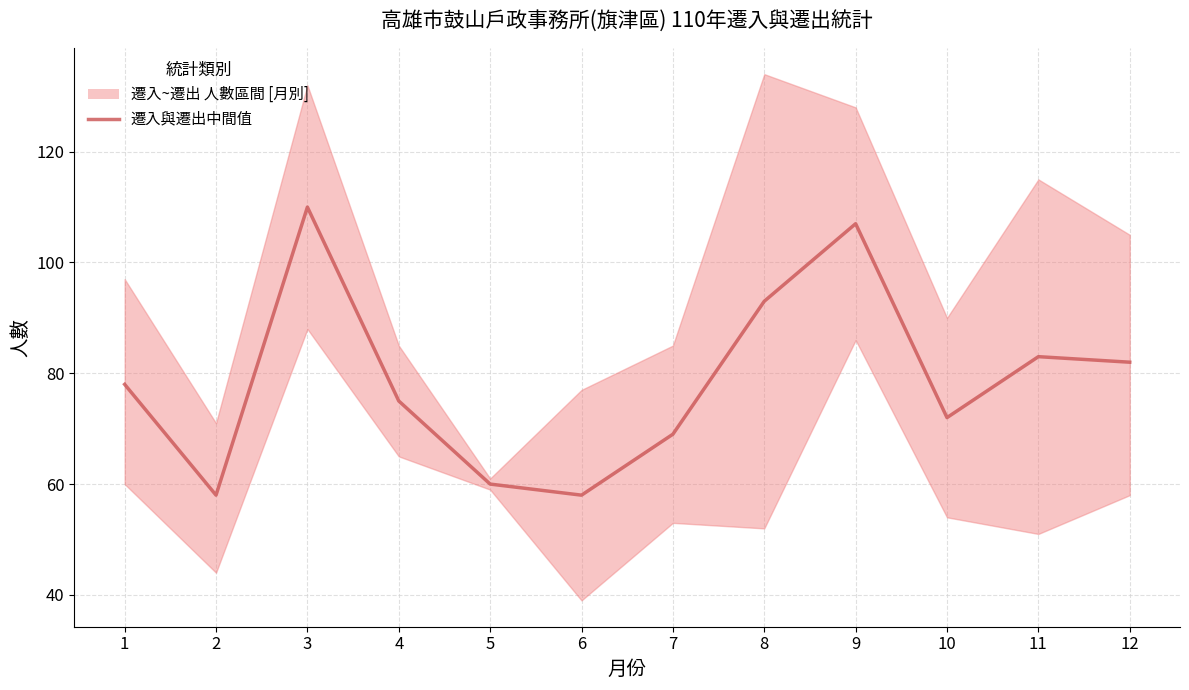

What is the average value?

79